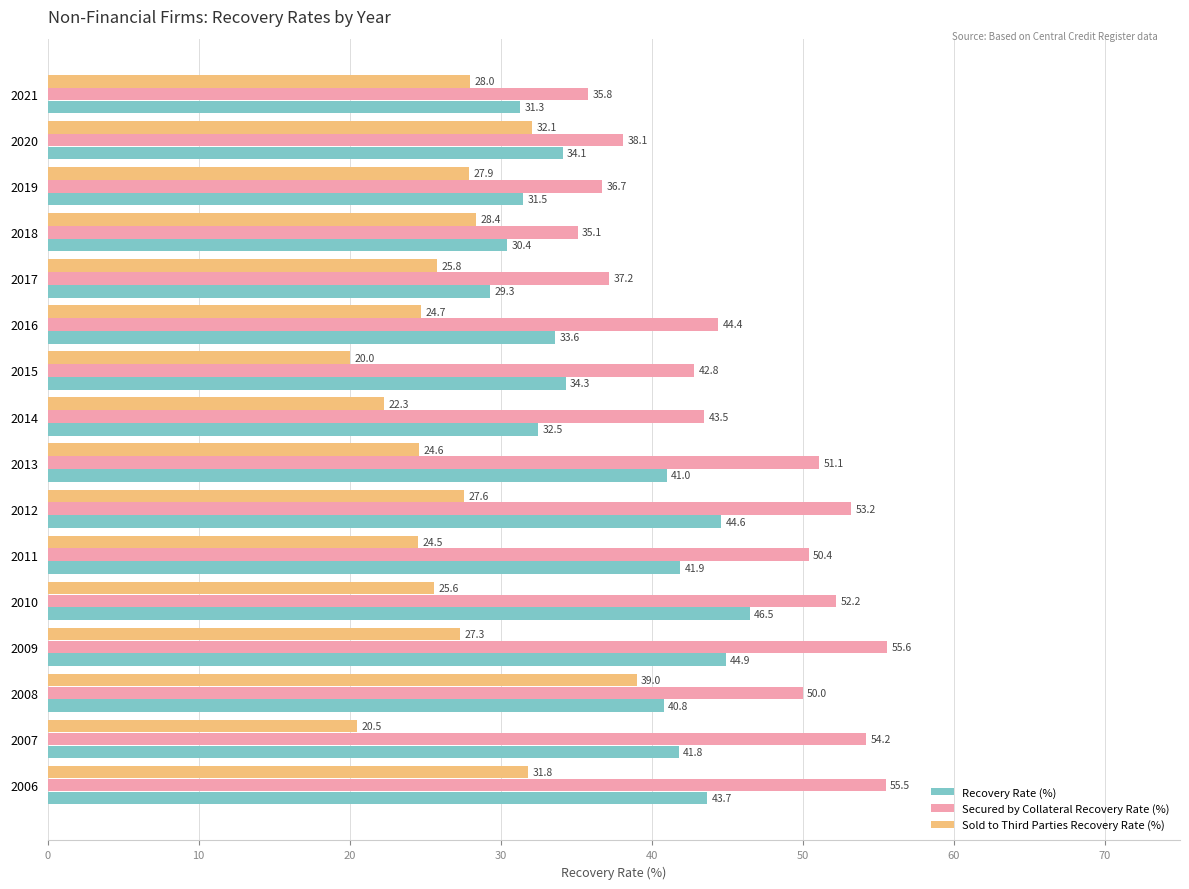

Which series has the widest spread of values?

Secured by Collateral Recovery Rate (%)